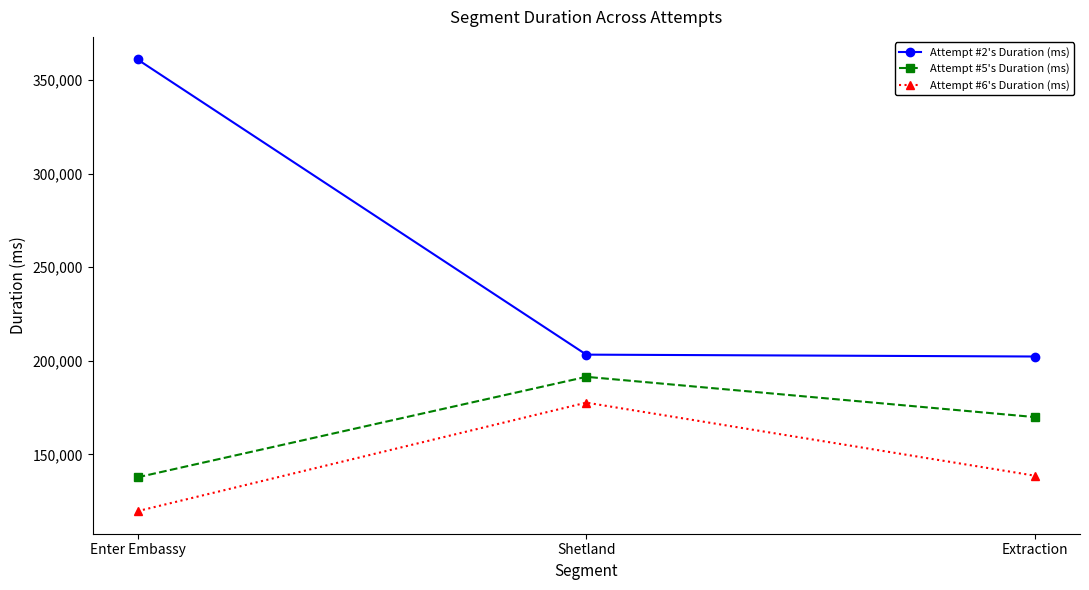

The Attempt #2's Duration (ms) series shows 360987 at Enter Embassy. True or false?

True